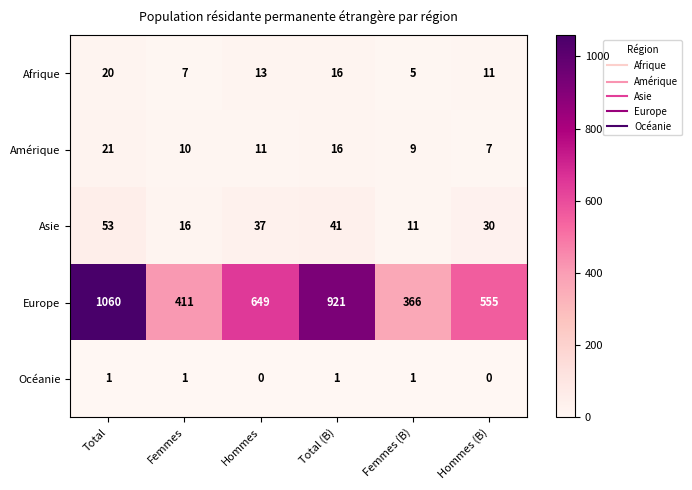

What is the average value of the Asie series?

31